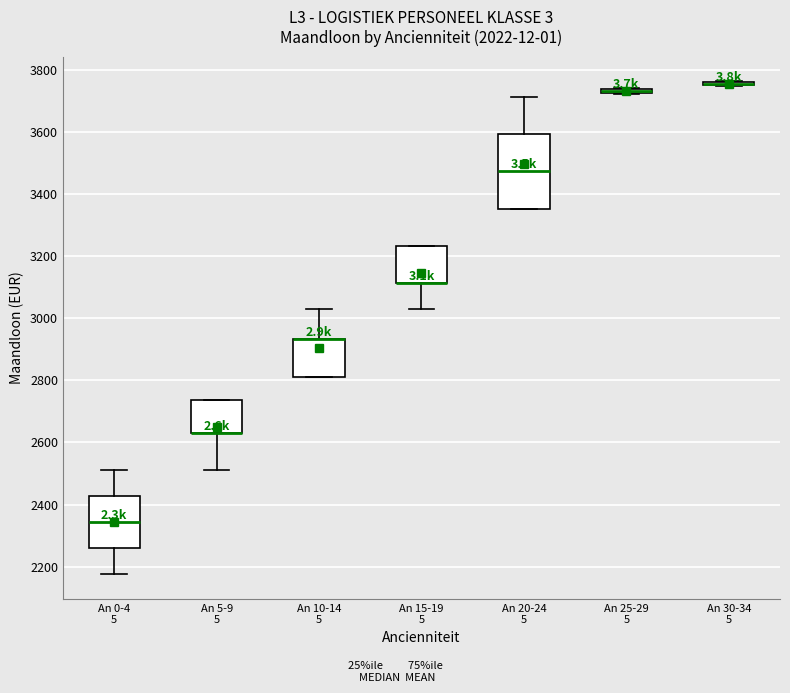

Which box is the tallest, from its lower edge to its upper edge?

An 20-24 5